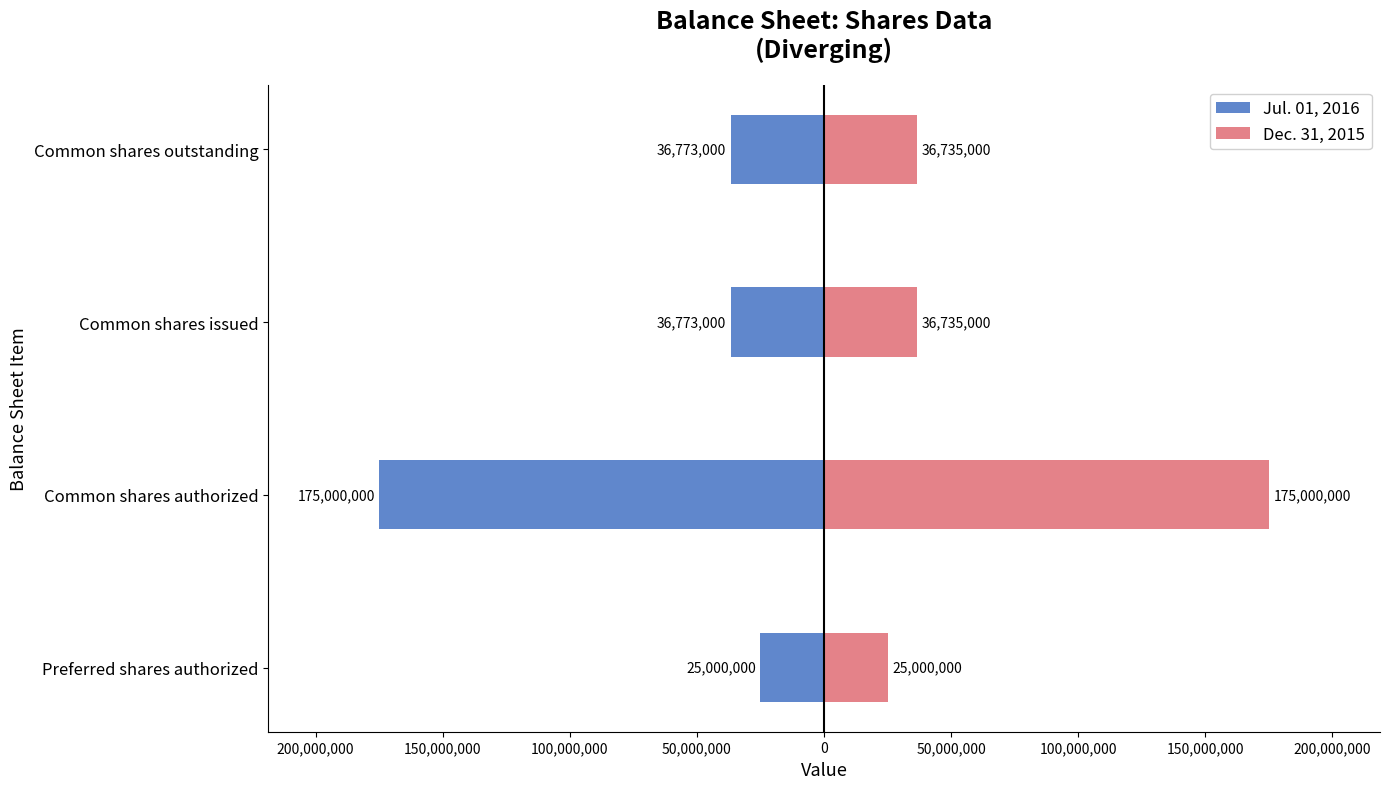

Rank the series at Common shares outstanding from highest to lowest value.

Dec. 31, 2015, Jul. 01, 2016